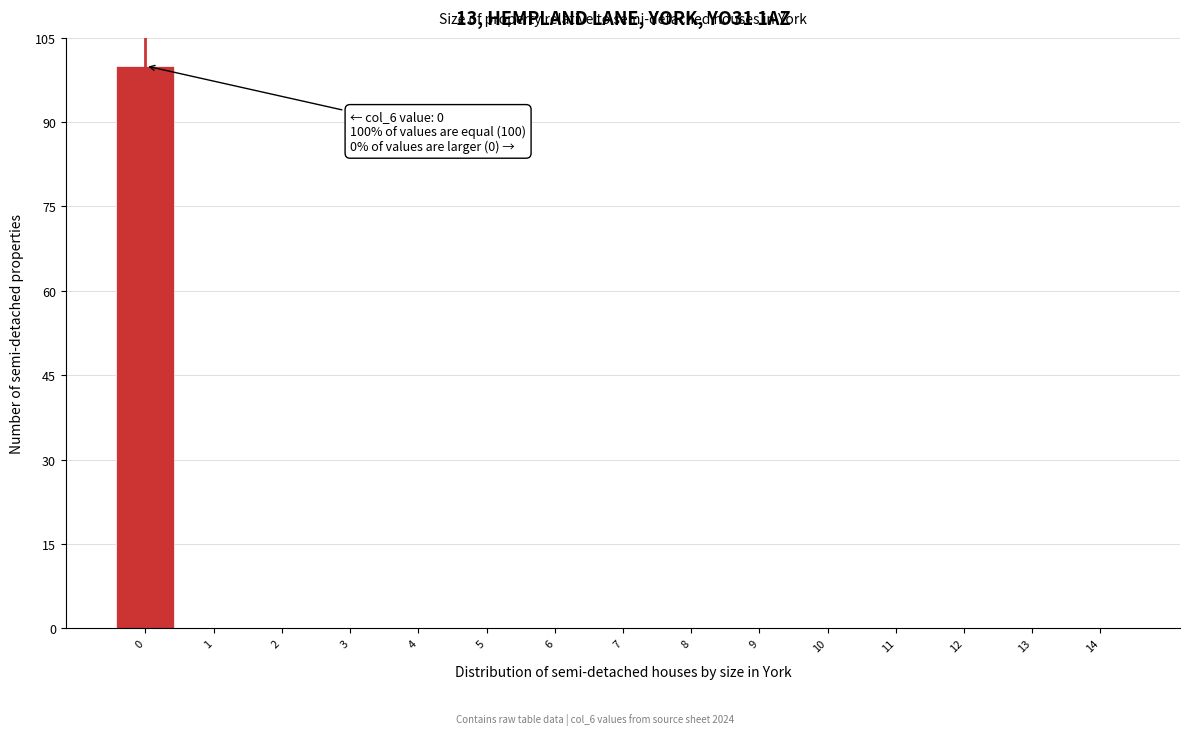

Which range on the x-axis has the tallest bar?

-0.5 to 0.5